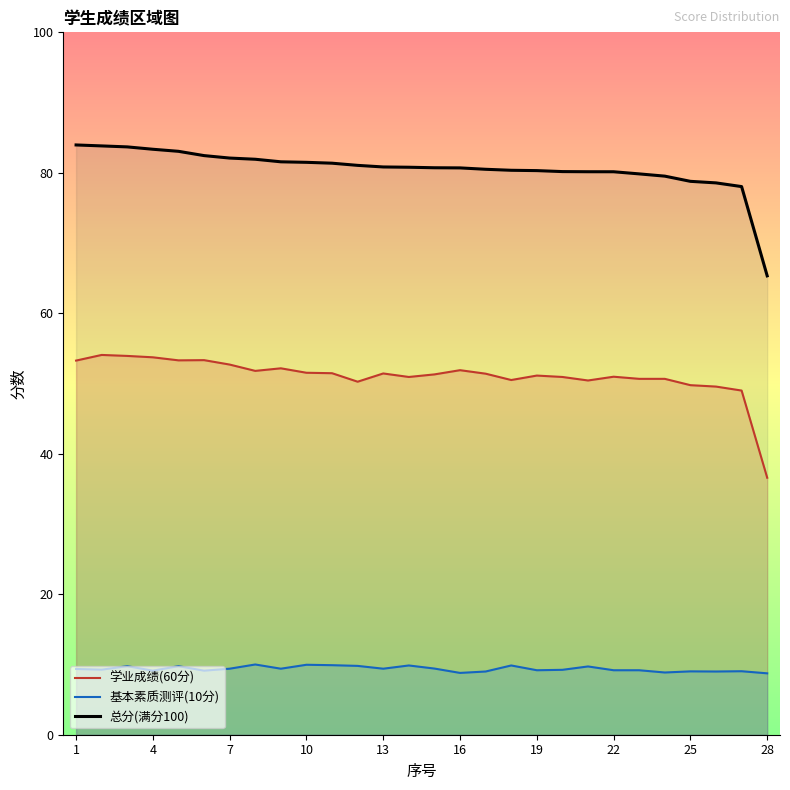

What is the value of the 学业成绩(60分) point at the 4th from the left?

53.7